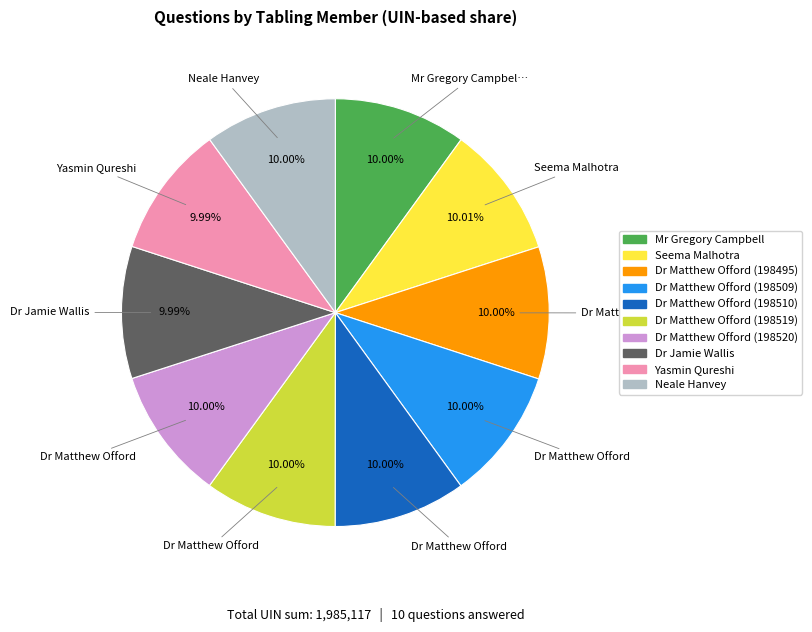

To the nearest percent, what percentage of the pie is Mr Gregory Campbell?

10%